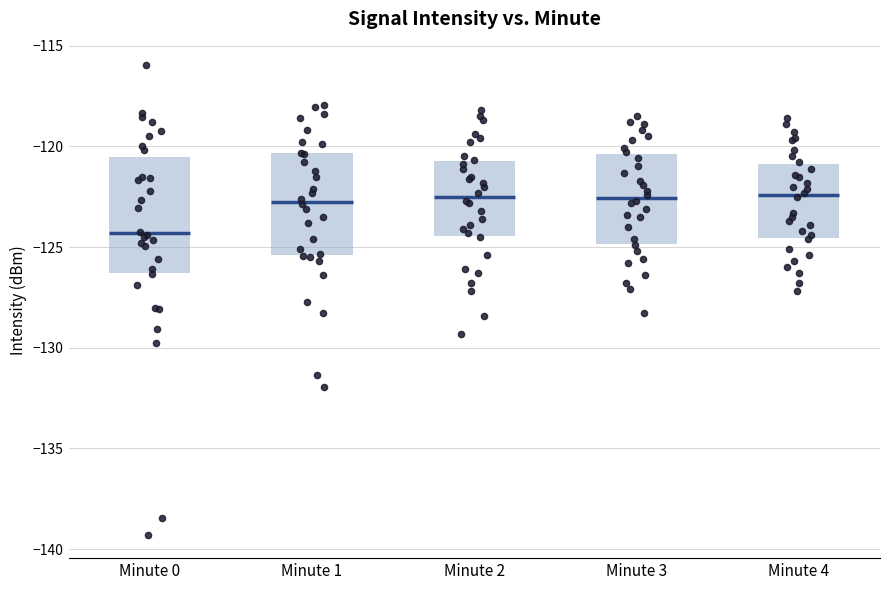

Where is the lower edge of the box for Minute 3 on the y-axis? The values are not printed on the chart, so give them approximately, as read against the axis.

-125.0